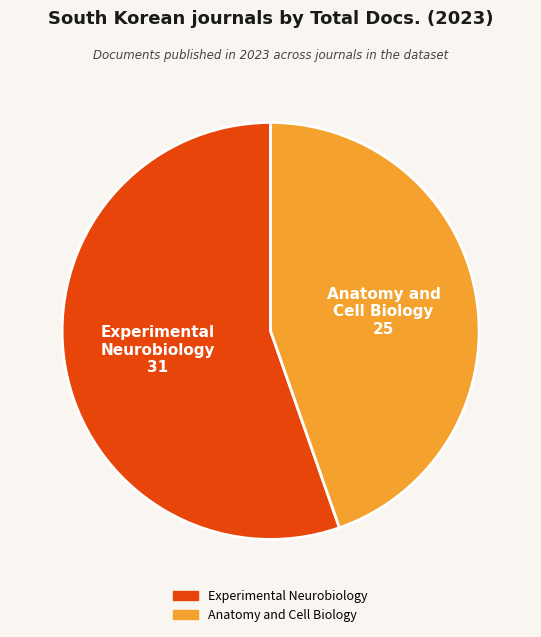

Which has a higher value, Experimental Neurobiology or Anatomy and Cell Biology?

Experimental Neurobiology